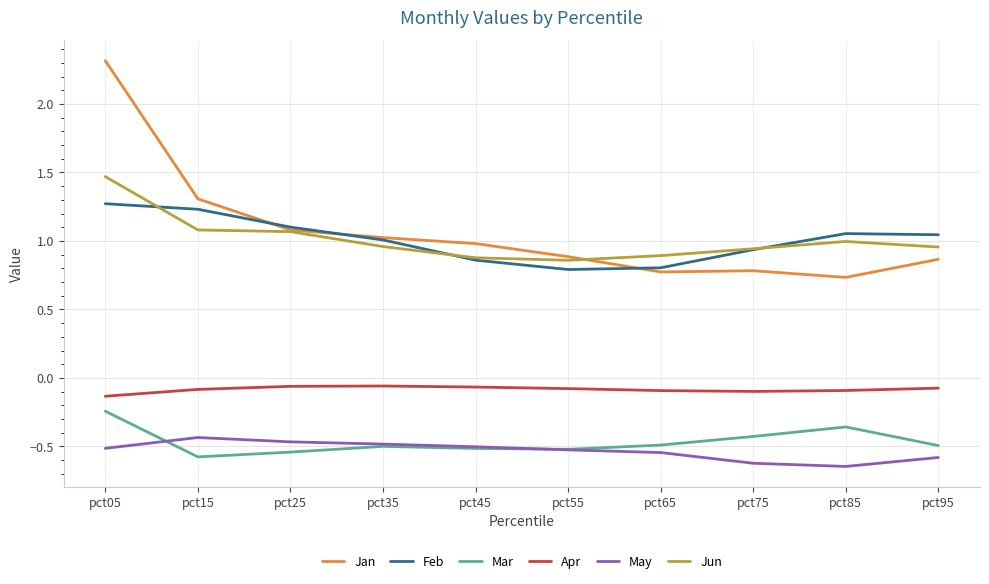

Is it true that May equals -0.5 at pct65?

True